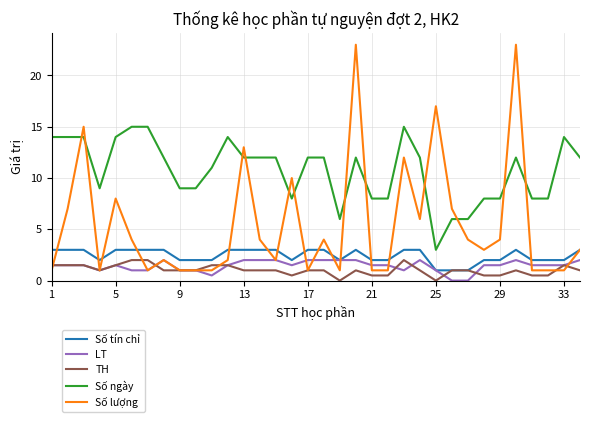

True or false: Số ngày and Số lượng cross at least once.

True